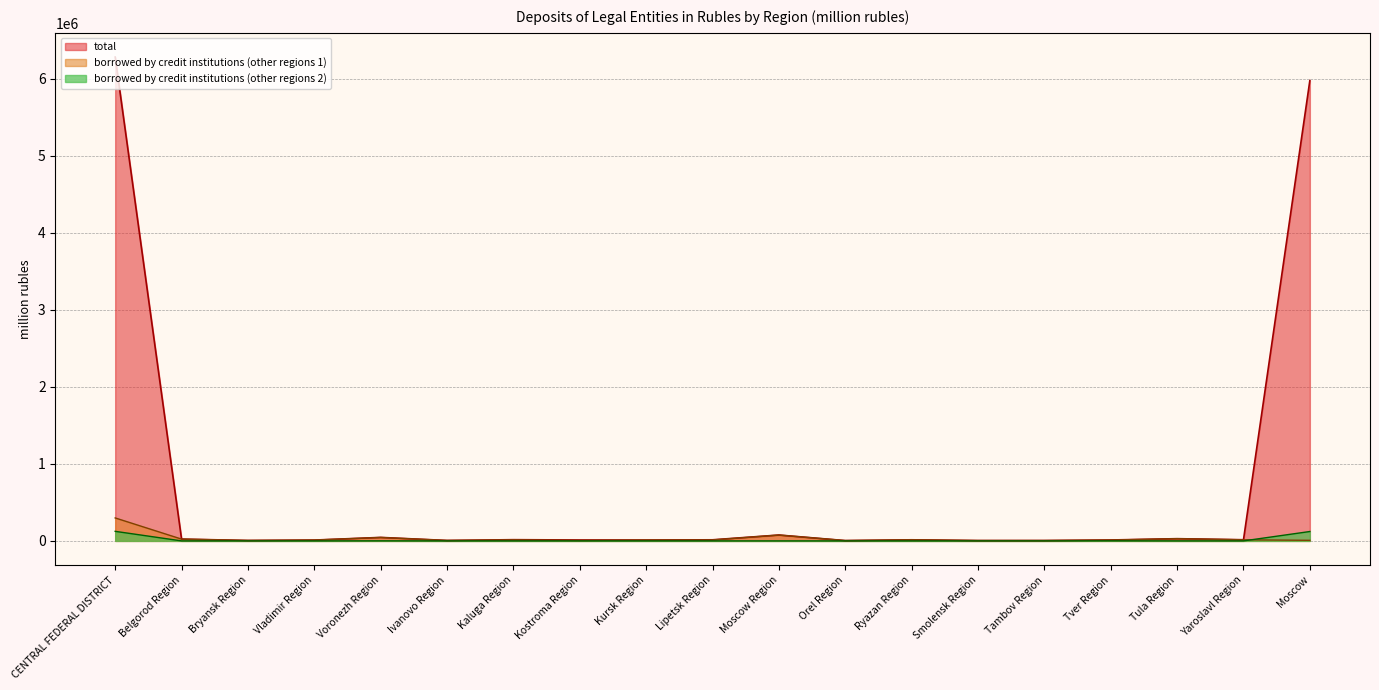

At how many categories does at least one series exceed 6014400?

1